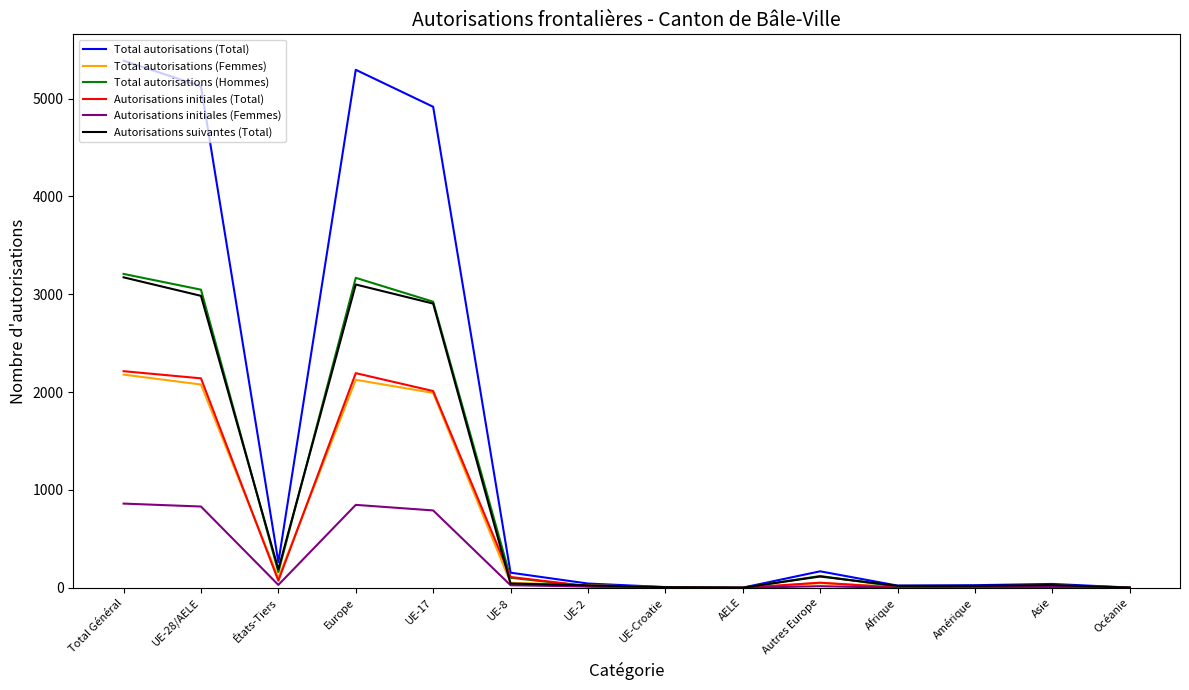

Which series has the largest total across all categories?

Total autorisations (Total)